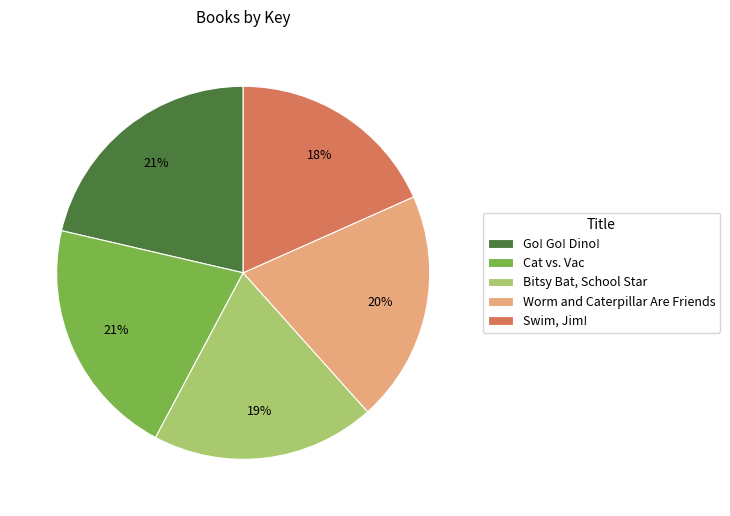

Does Swim, Jim! represent more than half of the total?

No